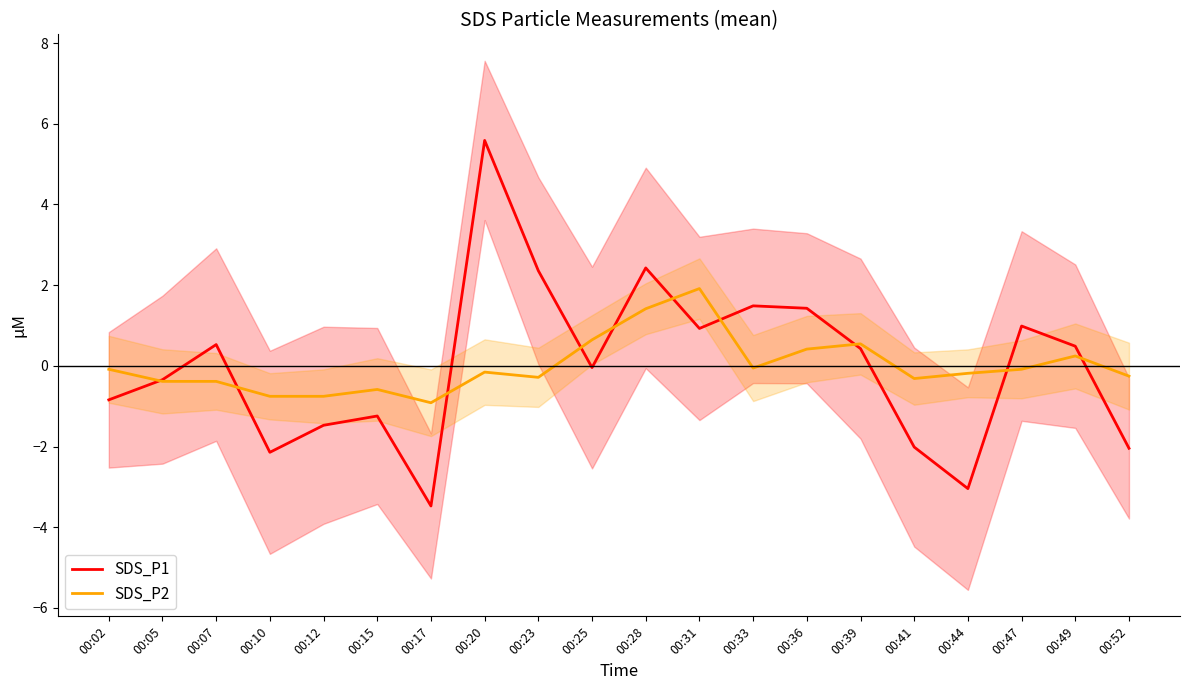

Reading left to right, list all the values displayed in this chart.

SDS_P1: -0.8	-0.3	0.5	-2.1	-1.5	-1.2	-3.5	5.6	2.4	-0.0	2.4	0.9	1.5	1.4	0.4	-2.0	-3.0	1.0	0.5	-2.0
SDS_P2: -0.1	-0.4	-0.4	-0.8	-0.8	-0.6	-0.9	-0.2	-0.3	0.6	1.4	1.9	-0.1	0.4	0.5	-0.3	-0.2	-0.1	0.2	-0.3